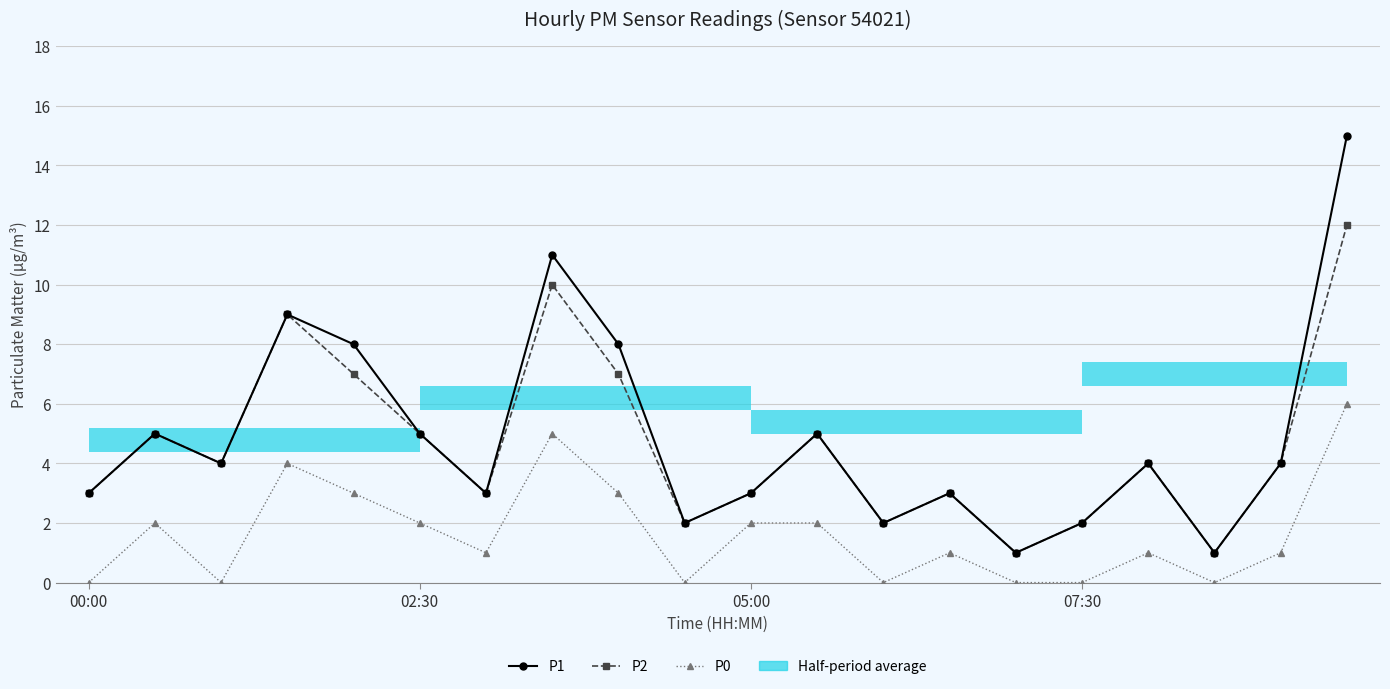

True or false: P1 and P2 cross at least once.

False